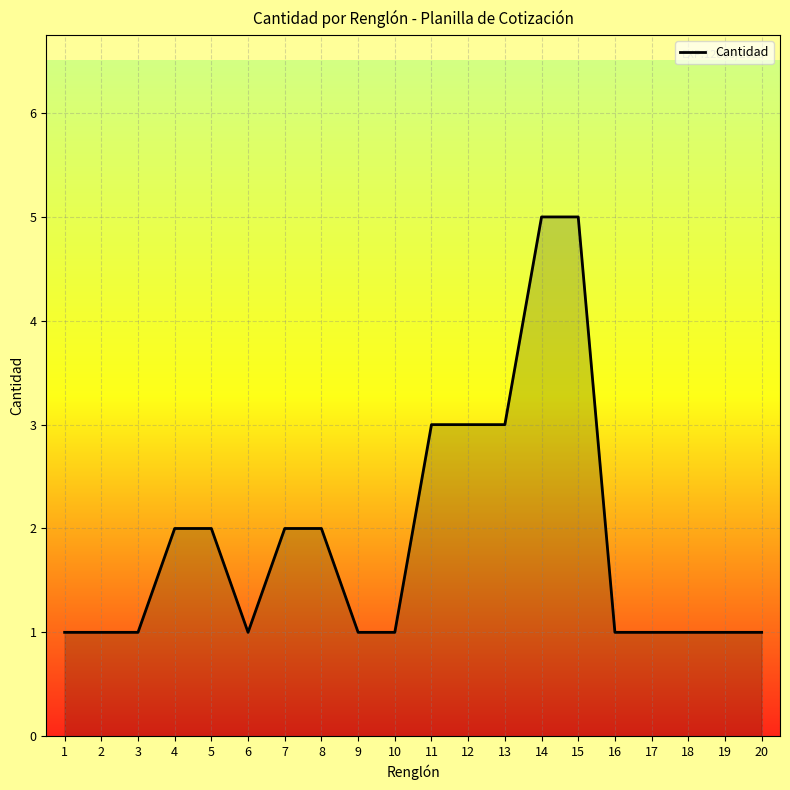

Approximately how many times larger is the value at 1 compared to 6?

1.0